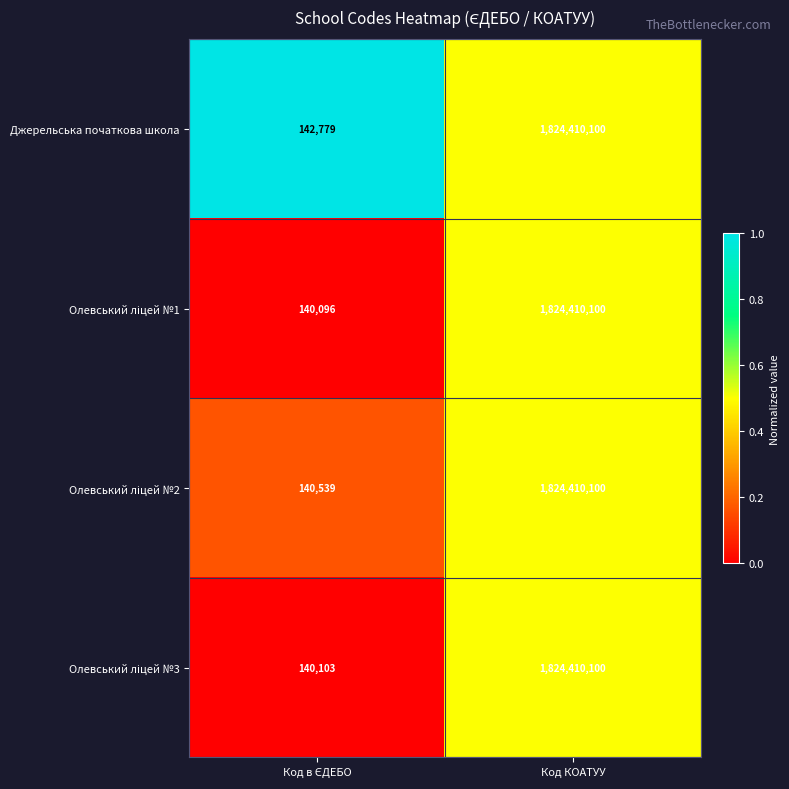

Which label corresponds to the largest value in the chart?

Код КОАТУУ